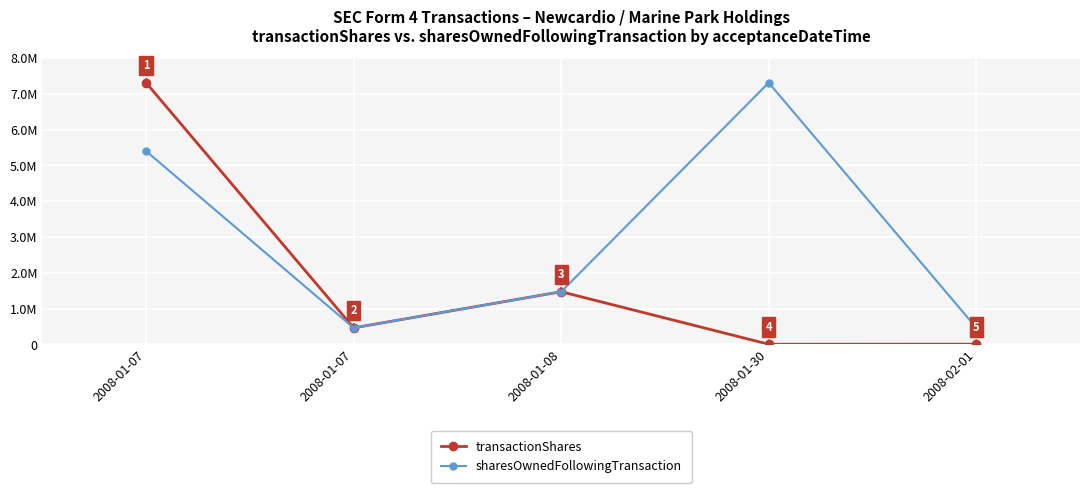

What are all the series names shown in the legend?

transactionShares, sharesOwnedFollowingTransaction